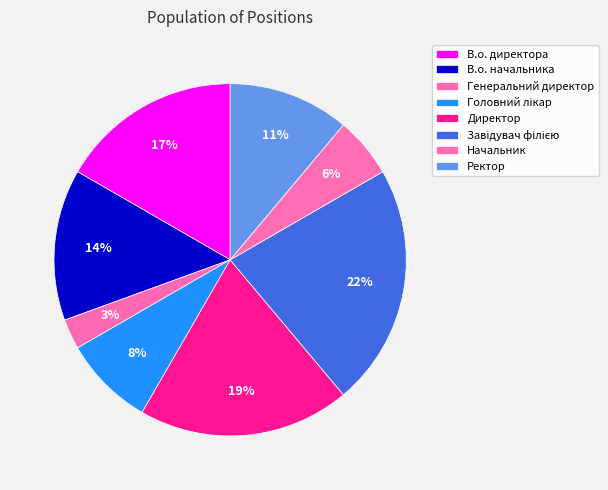

Count the number of slices in the pie.

8